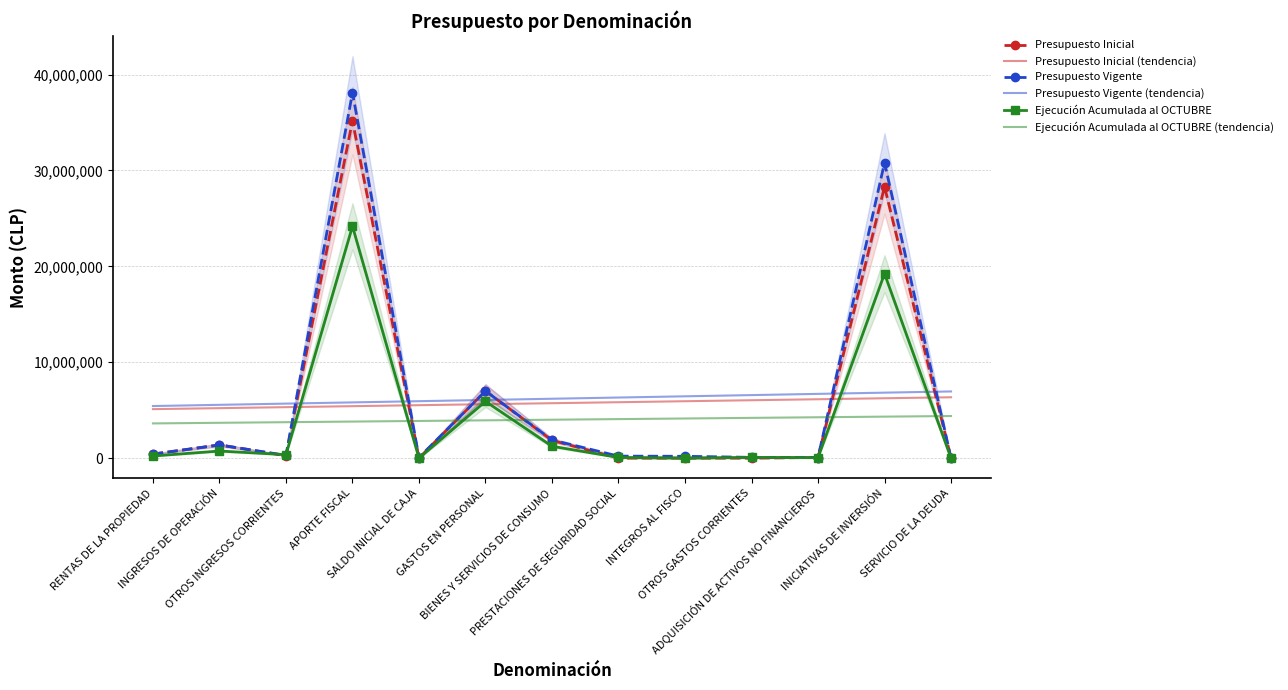

Which series ends up on top after the final intersection of Presupuesto Inicial and Presupuesto Vigente (tendencia)?

Presupuesto Vigente (tendencia)